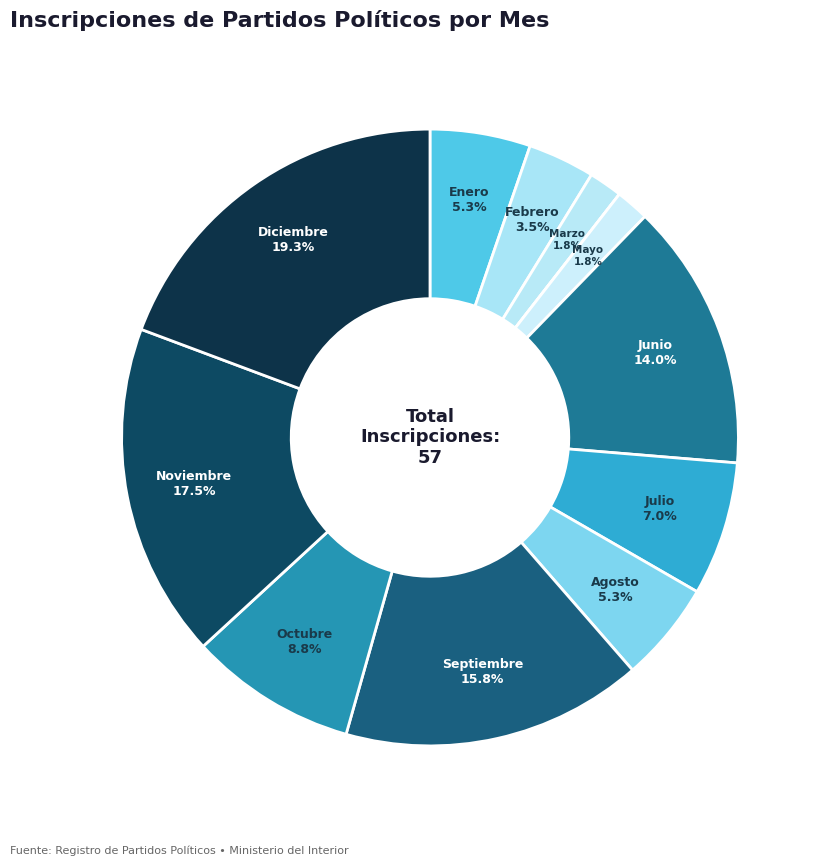

What is the smallest slice in the pie chart?

Abril